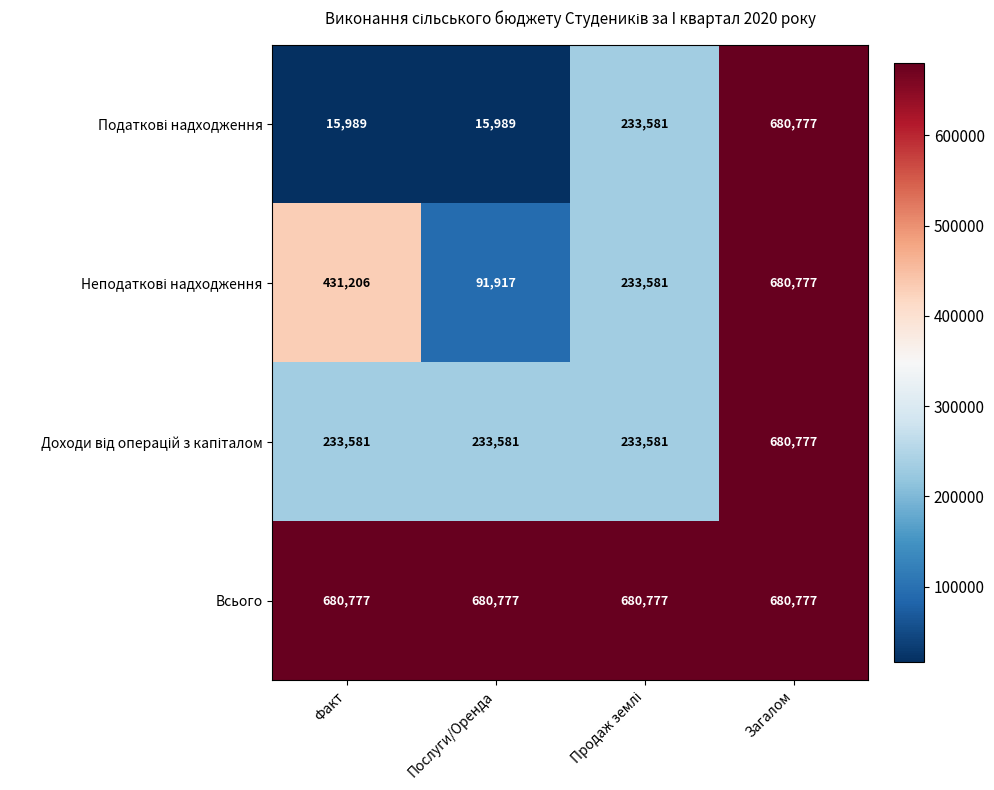

What is the greatest value displayed?

680777